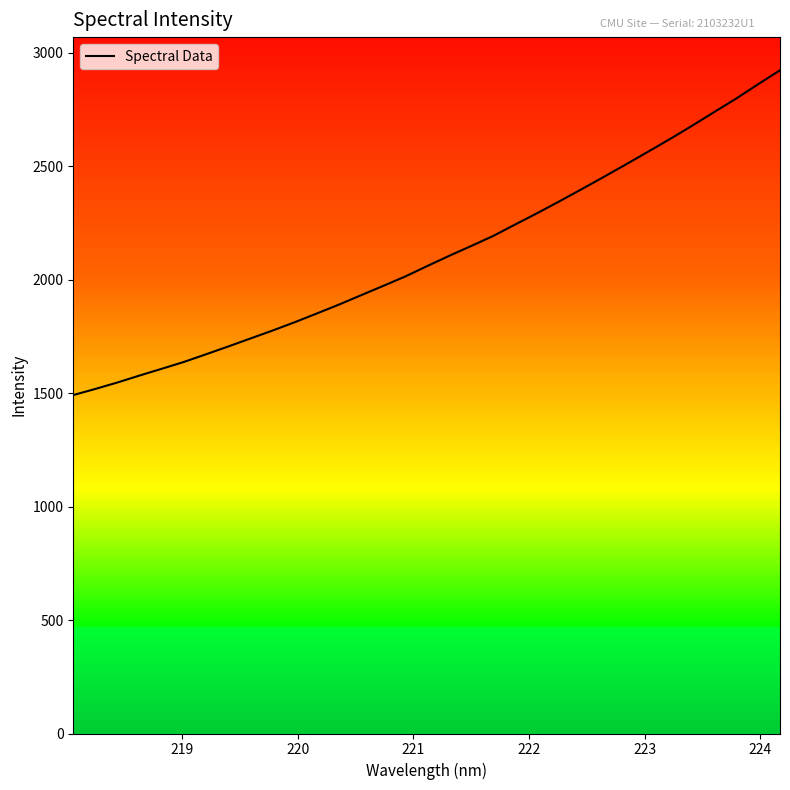

Reading right to left, extract all data points from this chart.

2923.6	2861.6	2798.0	2738.4	2678.2	2619.8	2563.5	2507.7	2452.8	2398.8	2345.8	2293.9	2243.8	2193.1	2148.7	2105.2	2059.8	2013.7	1972.1	1931.1	1889.9	1850.8	1812.3	1775.7	1740.8	1705.7	1671.5	1637.7	1607.7	1578.0	1547.4	1518.9	1491.9